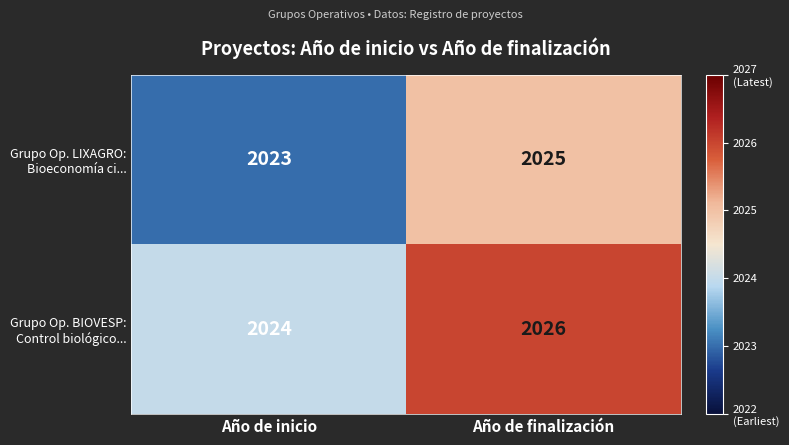

What is the greatest value displayed?

2026